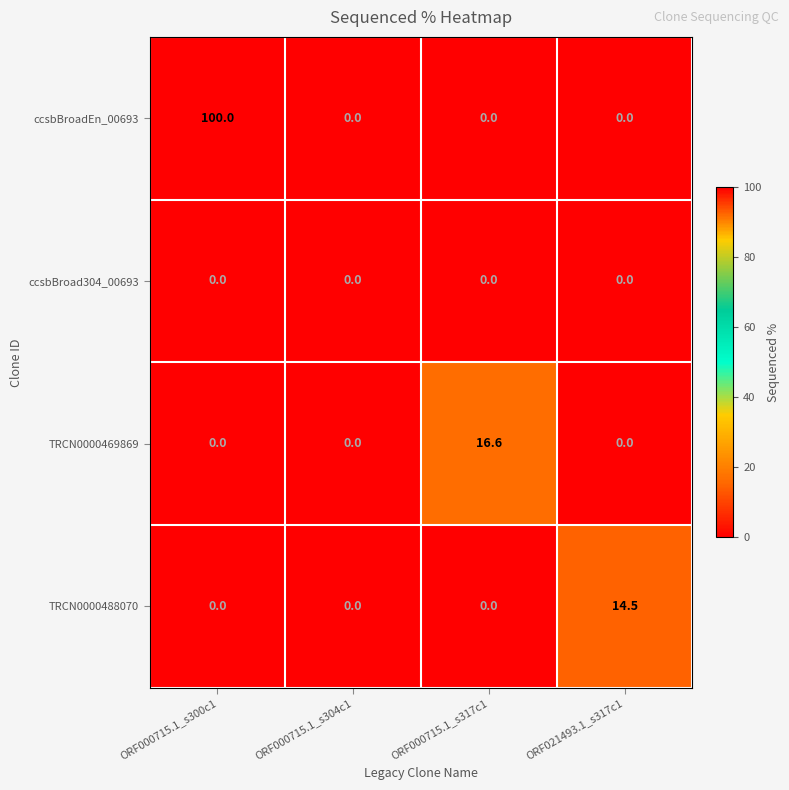

Between ORF000715.1_s300c1 and ORF021493.1_s317c1, which series saw the biggest shift?

ccsbBroadEn_00693